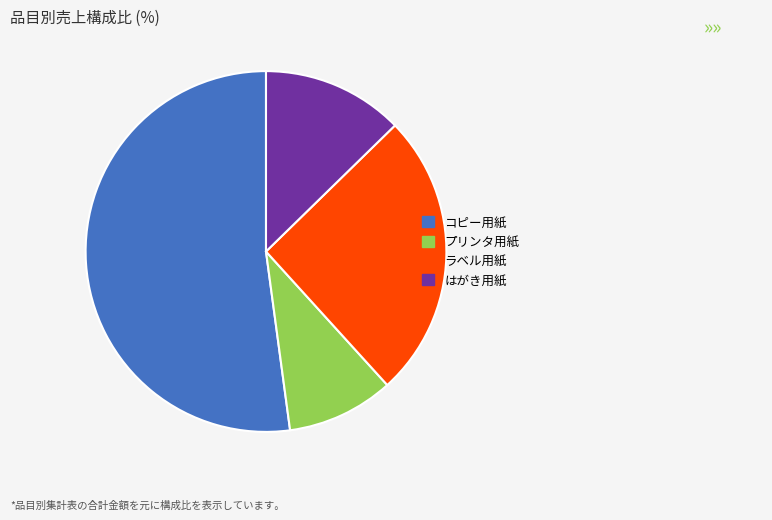

How many segments does this pie chart have?

4